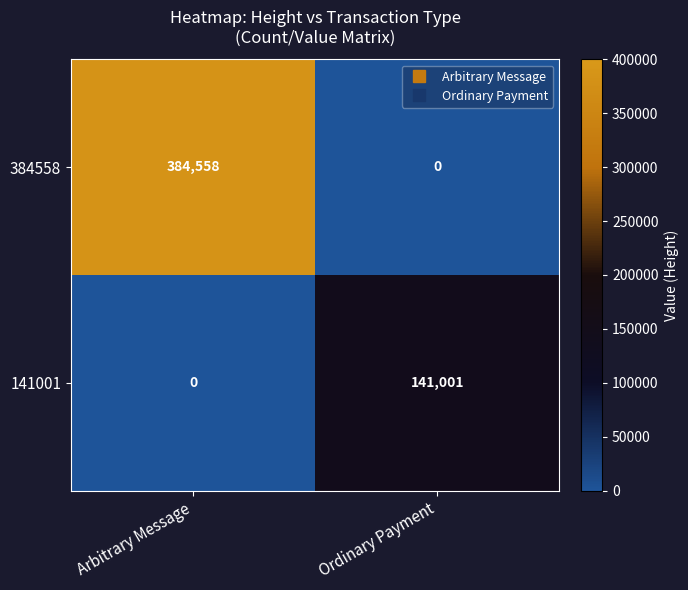

At which category does the chart reach its peak across all series?

Arbitrary Message